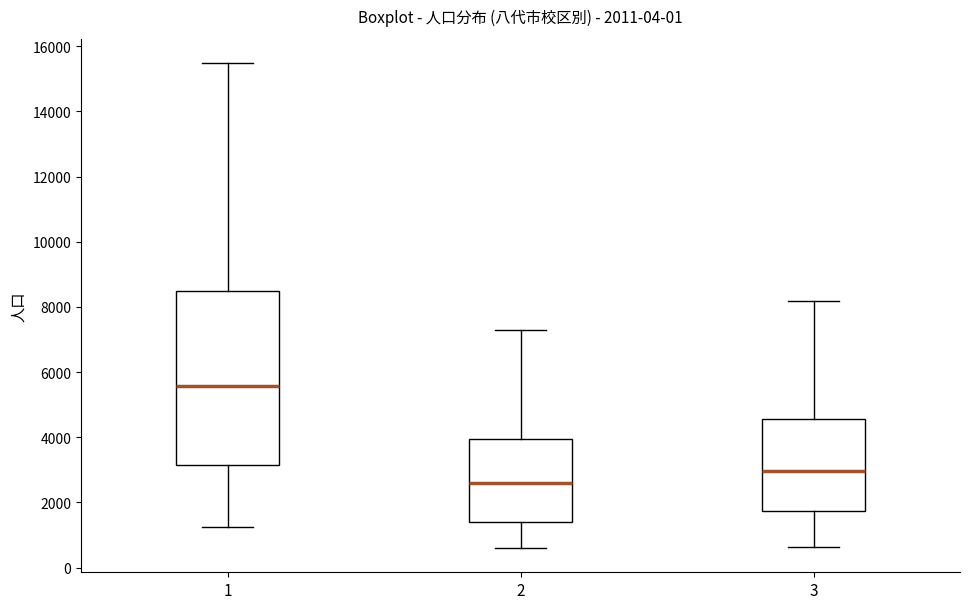

Which box has the highest median line?

1